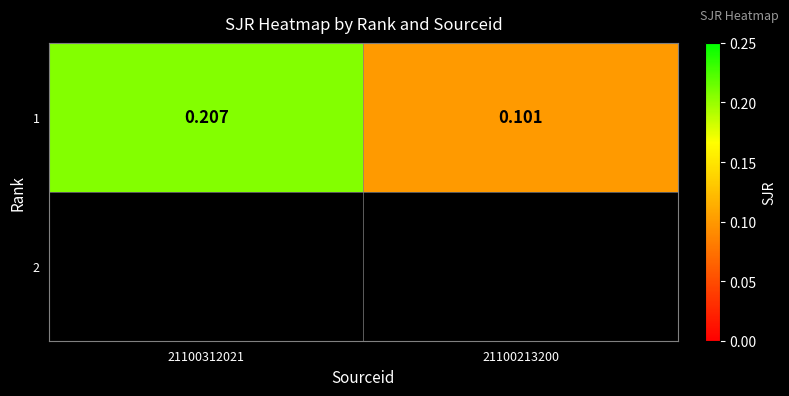

The chart shows a value of 0.1 at 21100213200. True or false?

True